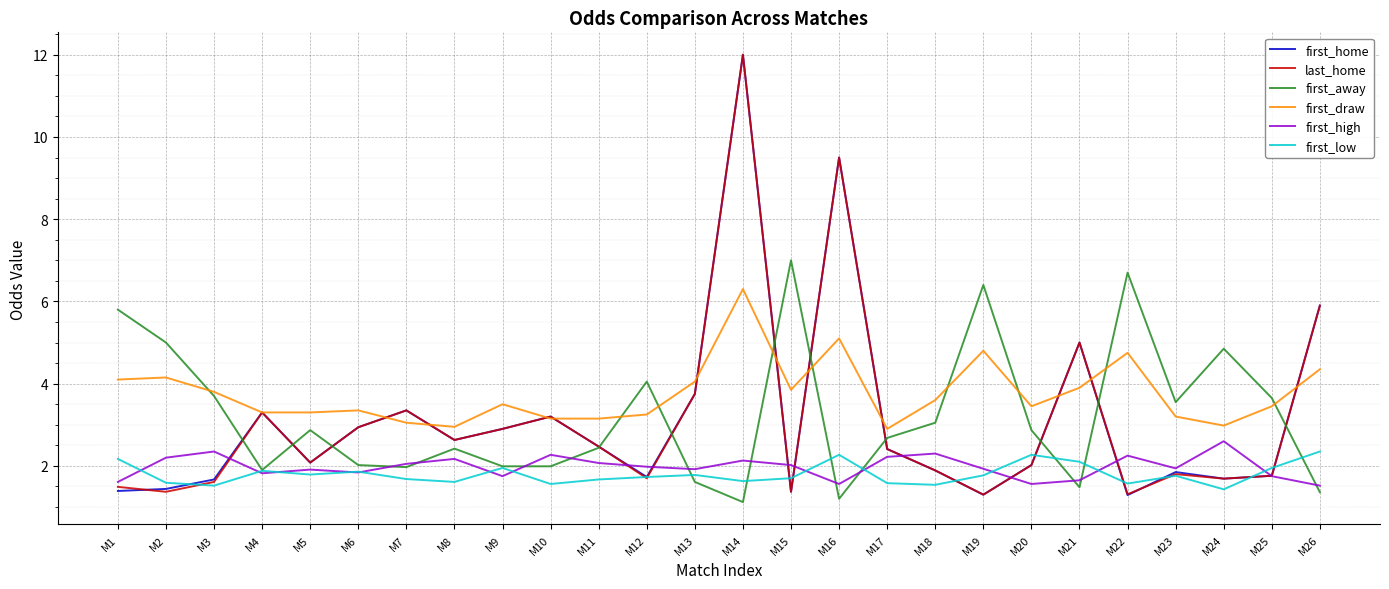

The first_home series shows 2.4 at M2. True or false?

False